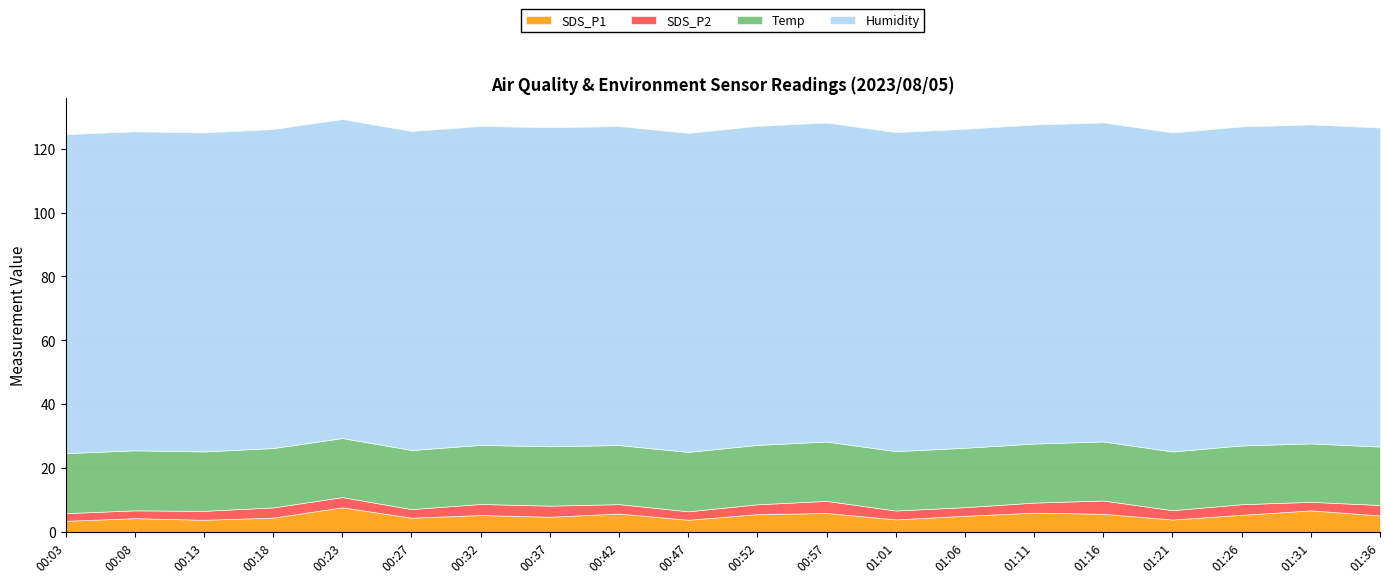

Where is SDS_P1 nearest to the value 5?

01:06